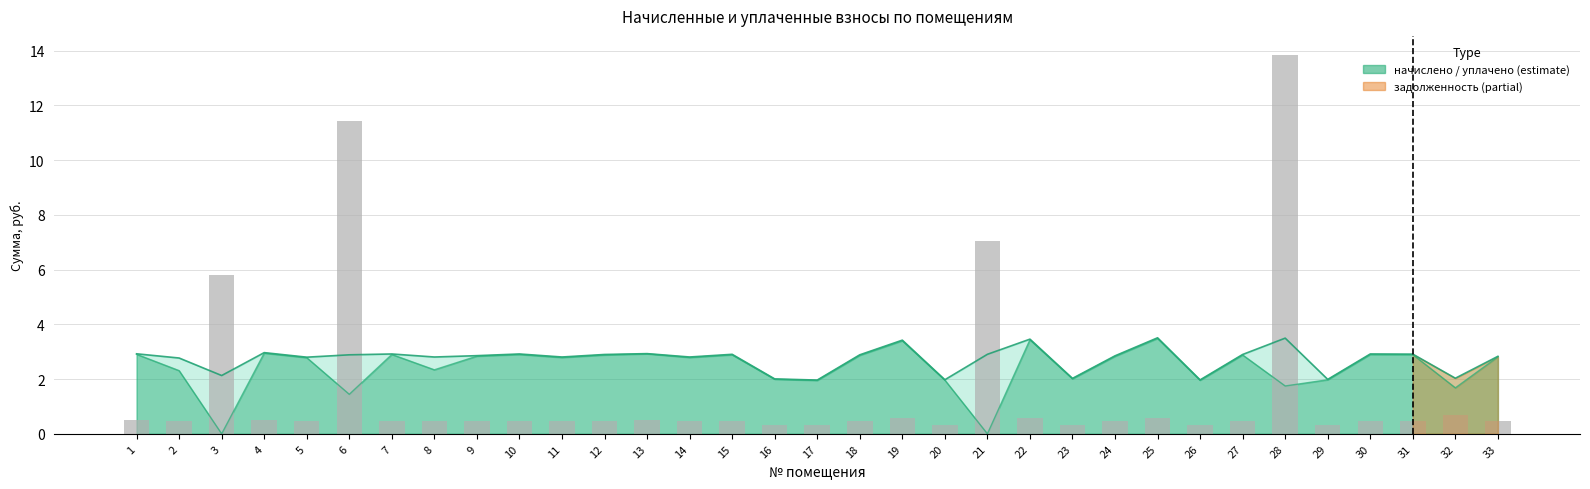

Is it true that the value at 6 is 11.4?

True